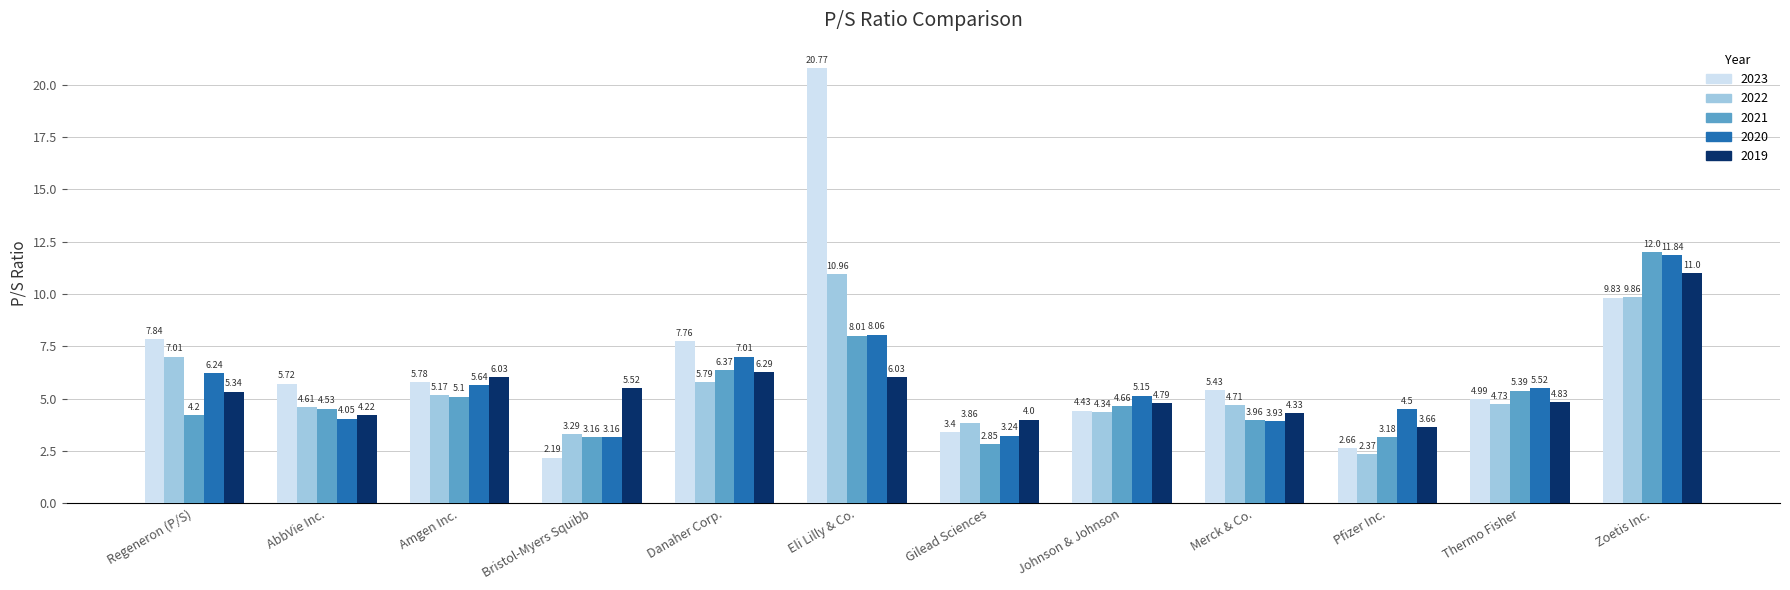

What is the maximum value shown in the chart?

20.8